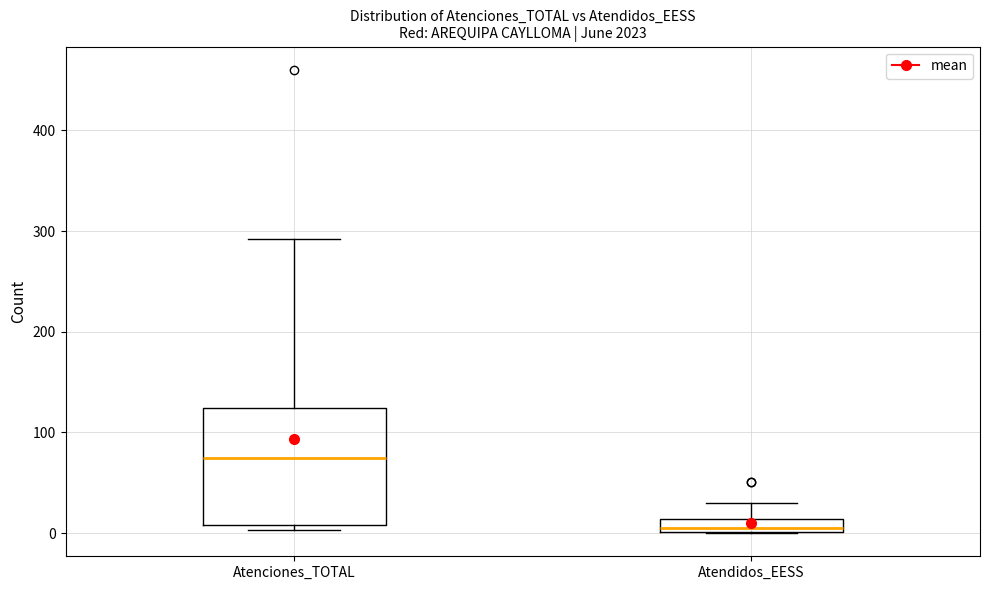

Which box has the lowest median line?

Atendidos_EESS